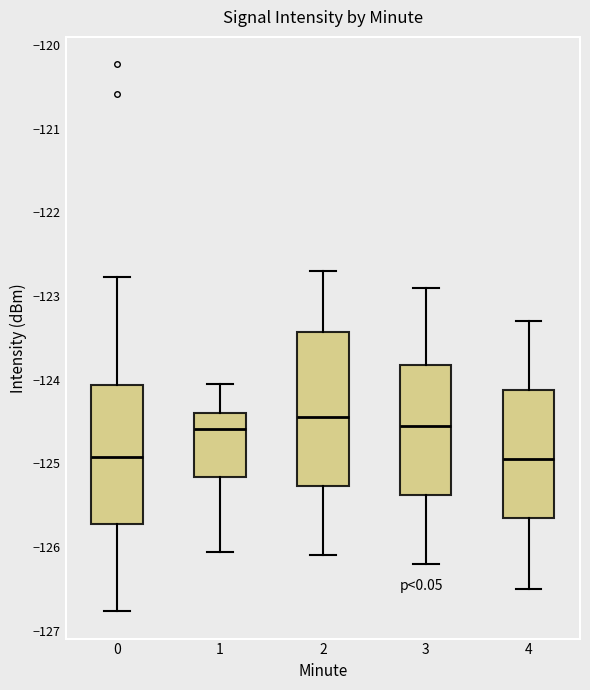

Which box is the tallest, from its lower edge to its upper edge?

2